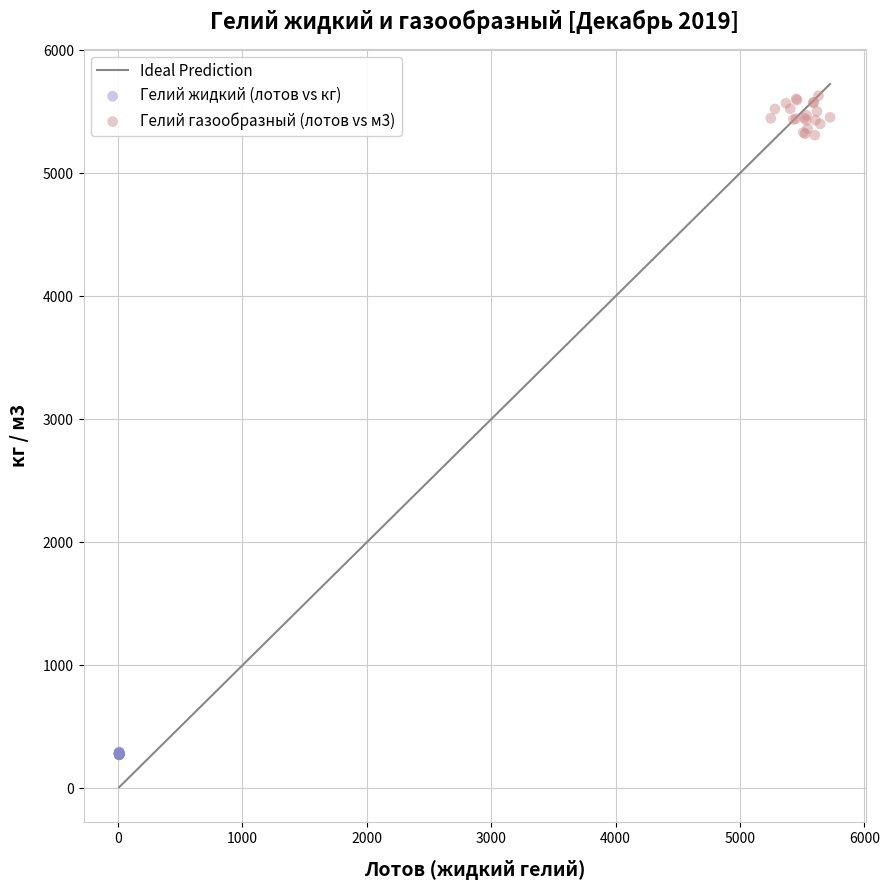

Which series reaches the maximum Y coordinate?

Гелий газообразный (лотов vs м3)